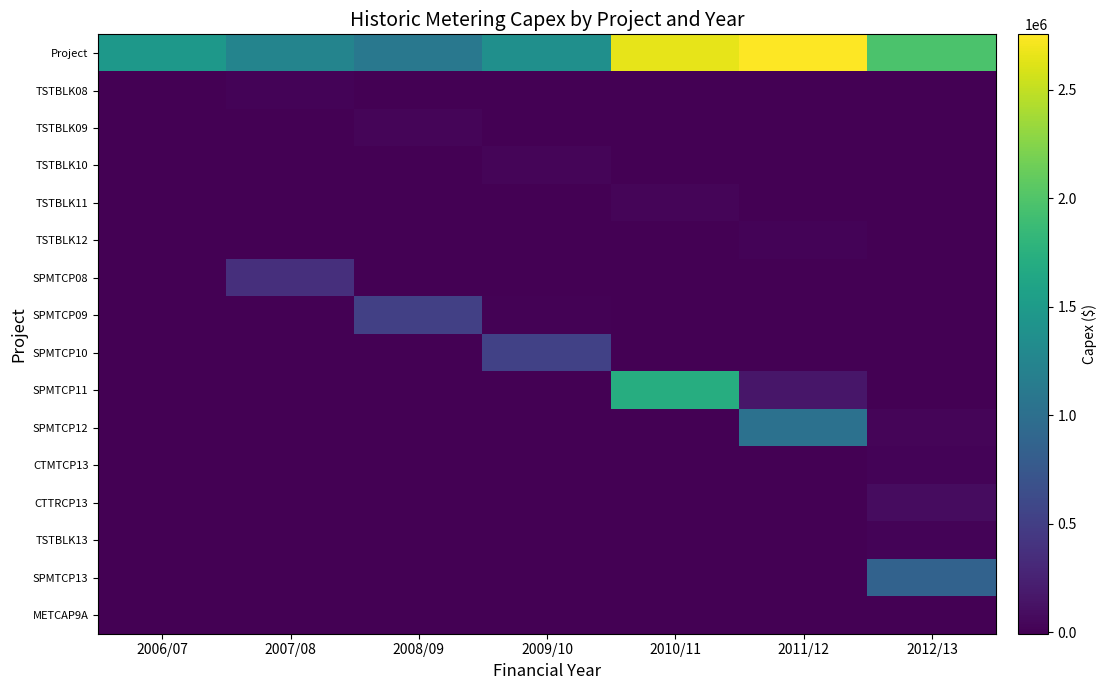

Reading left to right, list all the values displayed in this chart.

Project: 2006/07=1466961.1	2007/08=1244535.2	2008/09=1103831.3	2009/10=1371354.1	2010/11=2647843.1	2011/12=2755043.1	2012/13=1977125.2
TSTBLK08: 2006/07=0.0	2007/08=26196.1	2008/09=2356.0	2009/10=0.0	2010/11=0.0	2011/12=0.0	2012/13=0.0
TSTBLK09: 2006/07=0.0	2007/08=0.0	2008/09=29719.2	2009/10=0.0	2010/11=0.0	2011/12=0.0	2012/13=0.0
TSTBLK10: 2006/07=0.0	2007/08=0.0	2008/09=0.0	2009/10=26622.8	2010/11=0.0	2011/12=0.0	2012/13=0.0
TSTBLK11: 2006/07=0.0	2007/08=0.0	2008/09=0.0	2009/10=0.0	2010/11=28389.8	2011/12=0.0	2012/13=0.0
TSTBLK12: 2006/07=0.0	2007/08=0.0	2008/09=0.0	2009/10=0.0	2010/11=0.0	2011/12=19492.1	2012/13=0.0
SPMTCP08: 2006/07=0.0	2007/08=368507.0	2008/09=-49.7	2009/10=0.0	2010/11=0.0	2011/12=0.0	2012/13=0.0
SPMTCP09: 2006/07=0.0	2007/08=0.0	2008/09=513065.1	2009/10=6533.4	2010/11=0.0	2011/12=0.0	2012/13=0.0
SPMTCP10: 2006/07=0.0	2007/08=0.0	2008/09=0.0	2009/10=531639.2	2010/11=-6129.0	2011/12=0.0	2012/13=0.0
SPMTCP11: 2006/07=0.0	2007/08=0.0	2008/09=0.0	2009/10=0.0	2010/11=1713688.3	2011/12=164676.0	2012/13=0.0
SPMTCP12: 2006/07=0.0	2007/08=0.0	2008/09=0.0	2009/10=0.0	2010/11=0.0	2011/12=1028550.7	2012/13=27516.0
CTMTCP13: 2006/07=0.0	2007/08=0.0	2008/09=0.0	2009/10=0.0	2010/11=0.0	2011/12=0.0	2012/13=16566.0
CTTRCP13: 2006/07=0.0	2007/08=0.0	2008/09=0.0	2009/10=0.0	2010/11=0.0	2011/12=0.0	2012/13=89092.6
TSTBLK13: 2006/07=0.0	2007/08=0.0	2008/09=0.0	2009/10=0.0	2010/11=0.0	2011/12=0.0	2012/13=18049.3
SPMTCP13: 2006/07=0.0	2007/08=0.0	2008/09=0.0	2009/10=0.0	2010/11=0.0	2011/12=0.0	2012/13=861060.8
METCAP9A: 2006/07=0.0	2007/08=0.0	2008/09=0.0	2009/10=0.0	2010/11=-1352.2	2011/12=0.0	2012/13=0.0